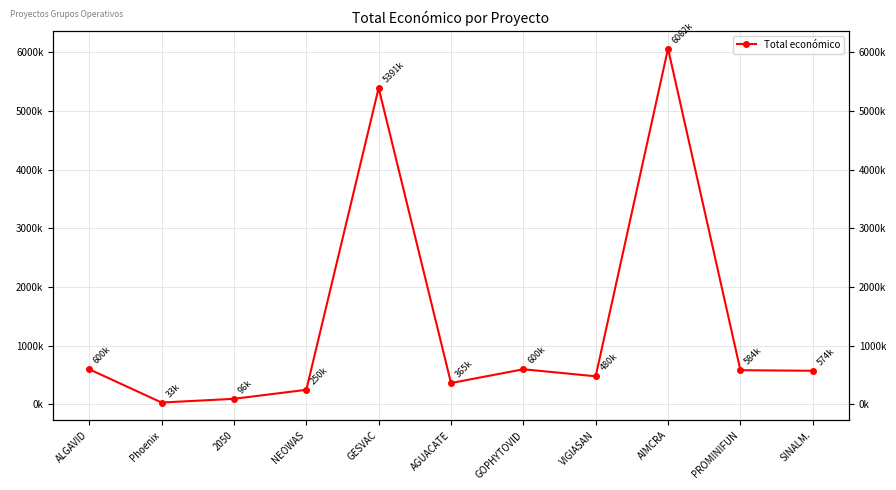

How many points are lower than both their immediate neighbors (excluding endpoints)?

3